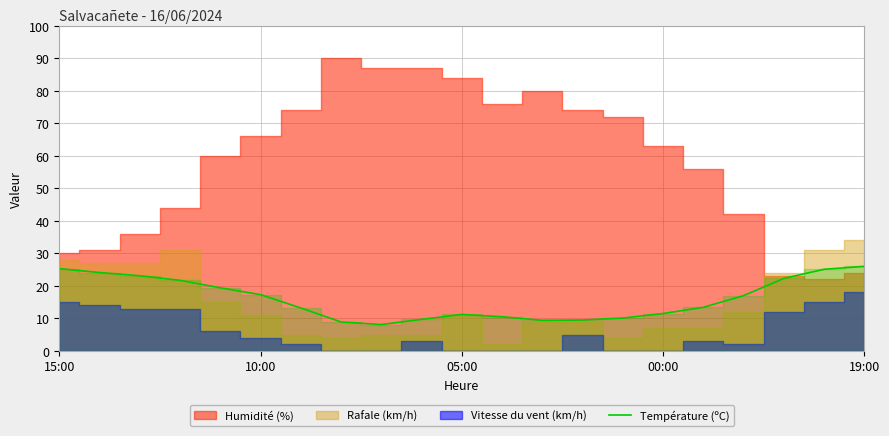

What is the minimum value for Température (ºC)?

8.1